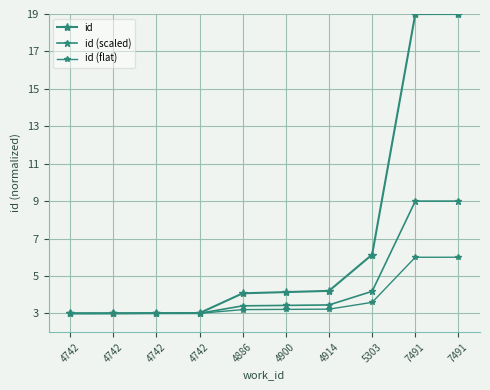

Rank the series at 7491 from highest to lowest value.

id, id (scaled), id (flat)